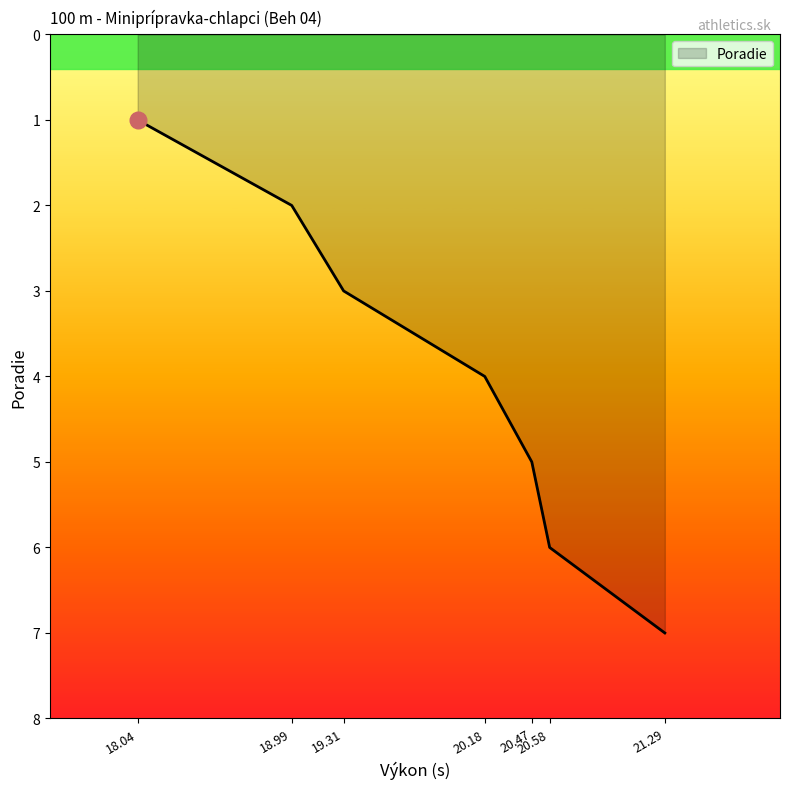

The value at 21.29 is 7. True or false?

True